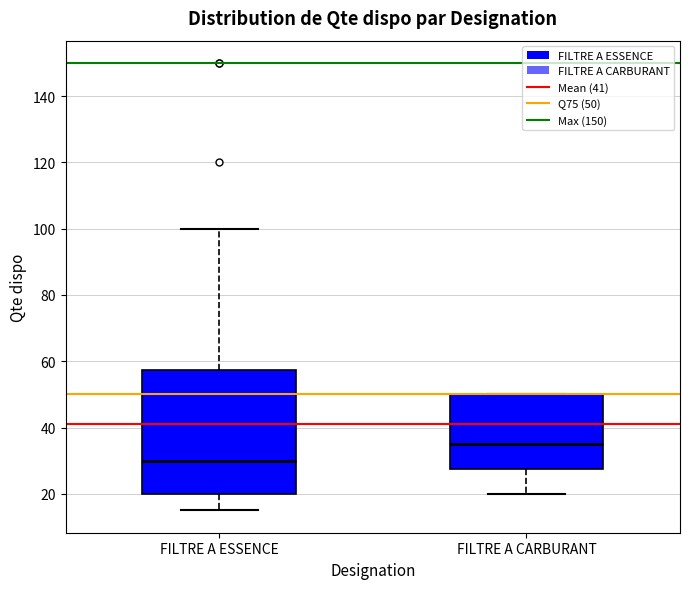

Reading left to right, transcribe this box plot: for each box, give where its median line is, the range the box spans, and where its two whiskers end, as read against the y-axis. The values are not printed on the chart, so give them approximately, as read against the axis.

FILTRE A ESSENCE: median 30, box 20 to 58, whiskers 16 to 100
FILTRE A CARBURANT: median 36, box 28 to 50, whiskers 20 to 50